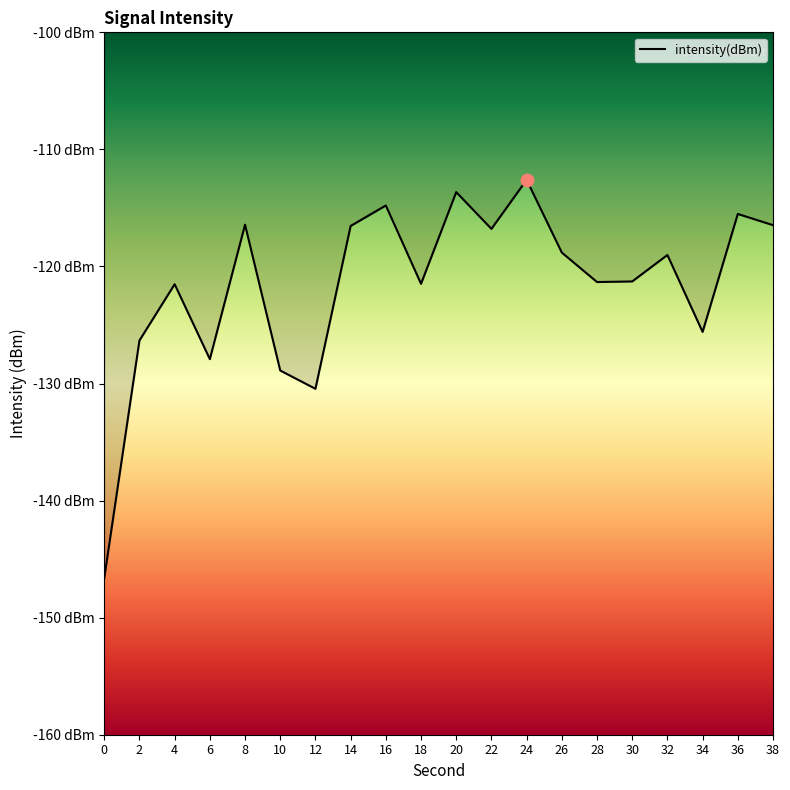

Between 30 and 2, which is larger?

30